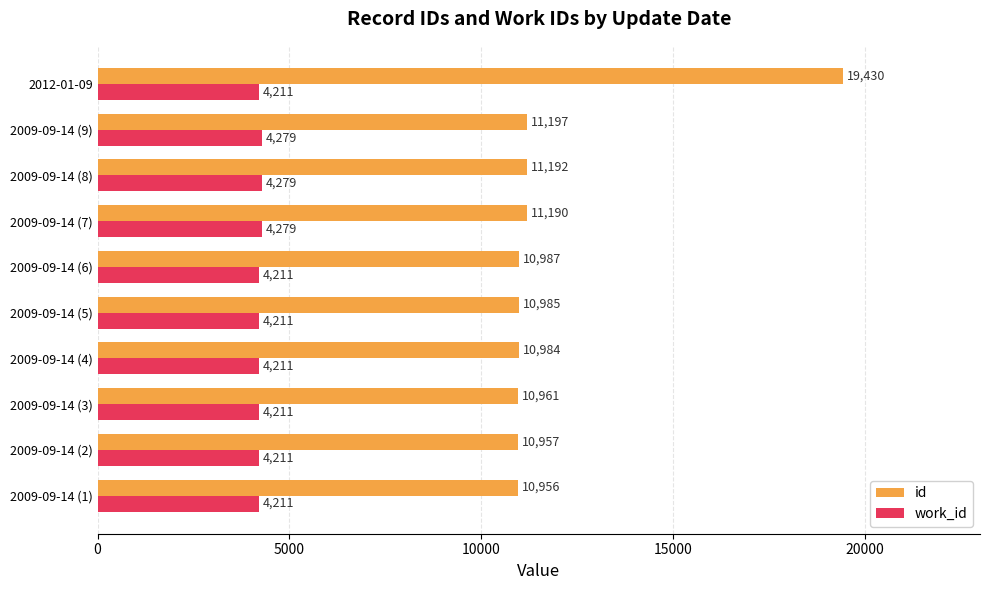

Which category has the highest value across all series?

2012-01-09